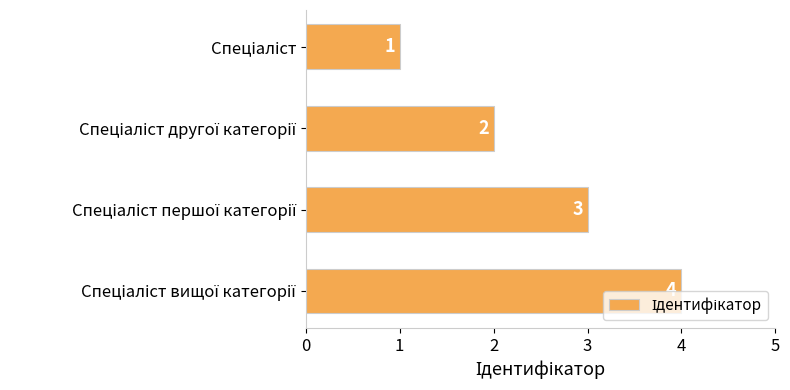

How many values are below 3?

2